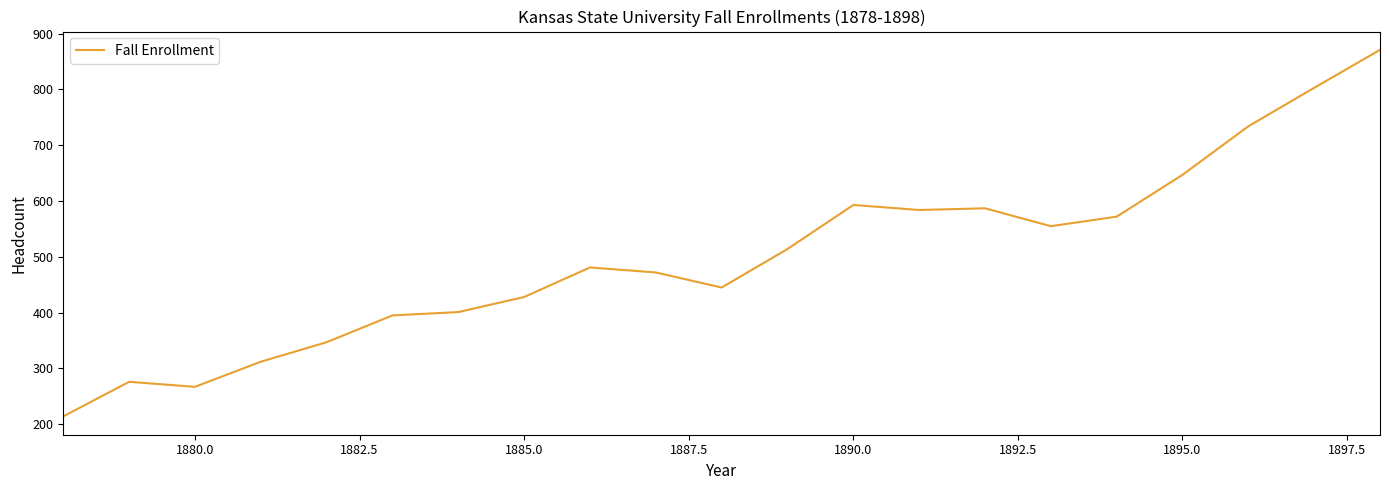

What is the difference between the maximum and minimum values?

657